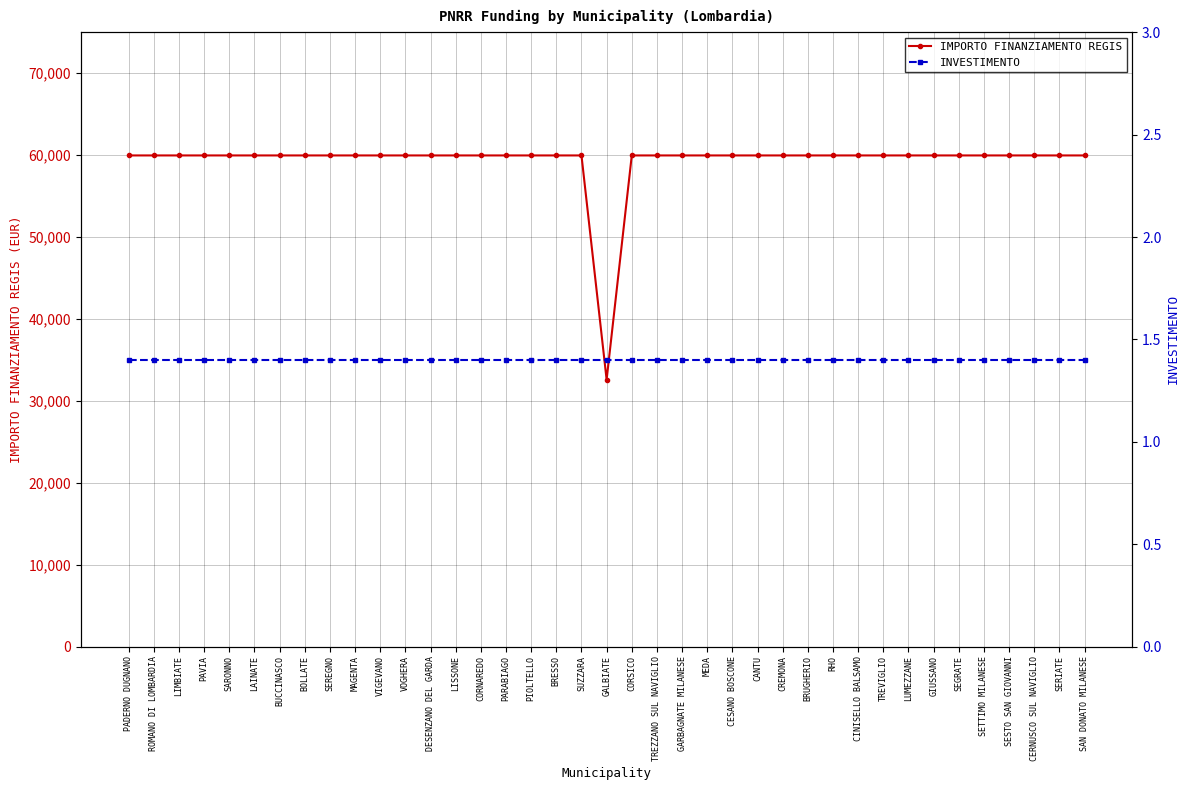

List the series in order of their overall mean, highest first.

IMPORTO FINANZIAMENTO REGIS, INVESTIMENTO